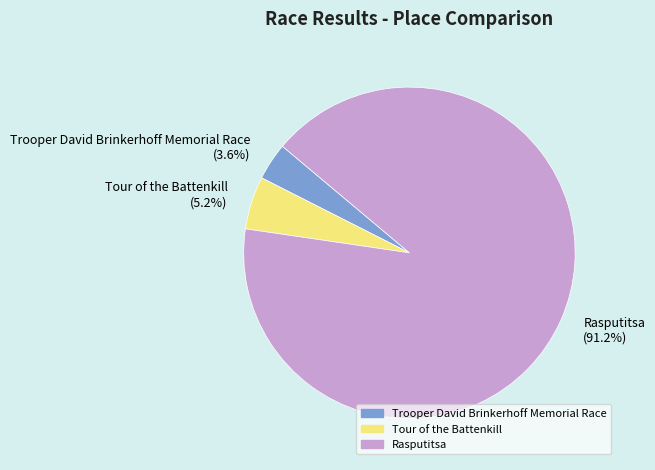

What portion of the pie excludes Tour of the Battenkill?

94.8%